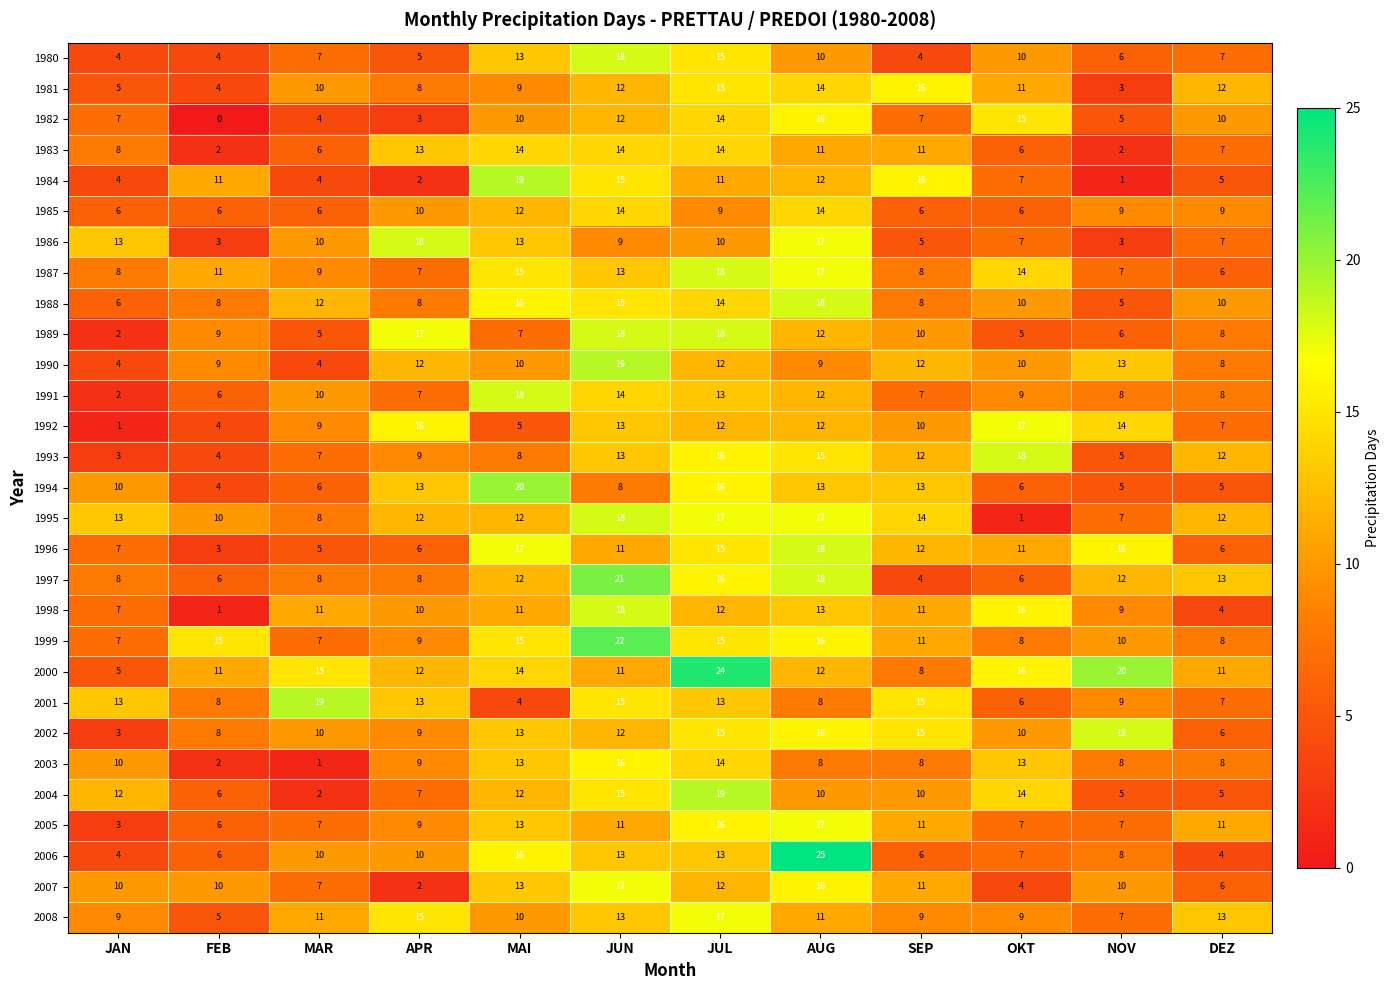

Is the value of 2006 at SEP greater than the value of 1983 at MAI?

No